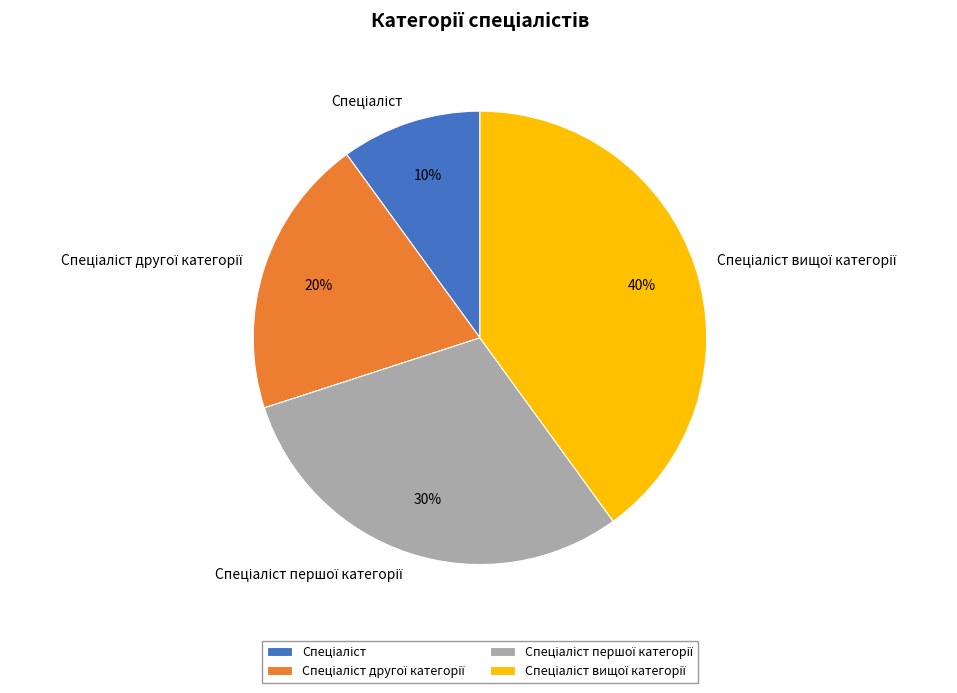

Is there any slice that represents more than half of the pie?

No